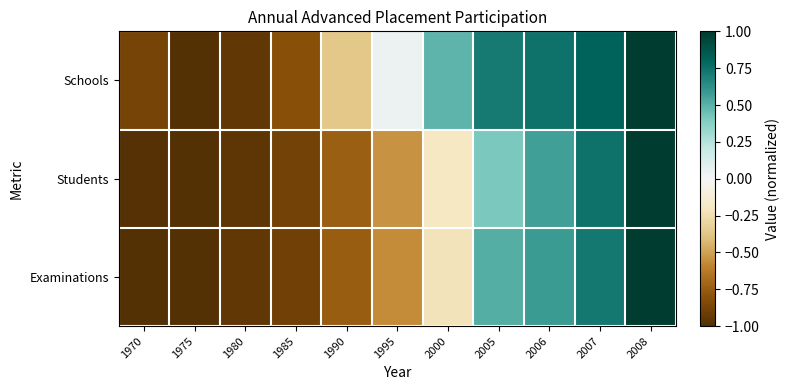

Which series changed the most between 1985 and 2007?

Students